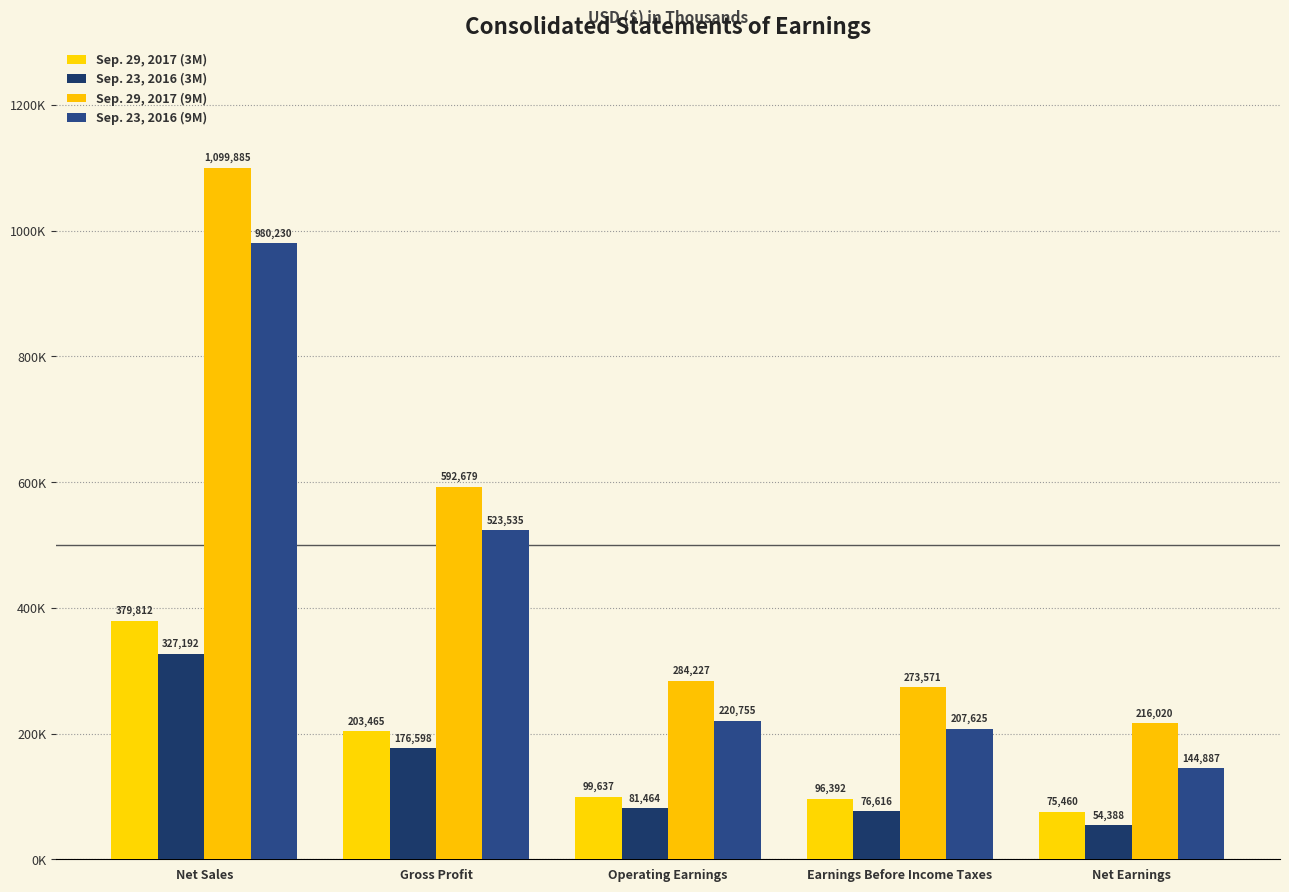

Are the bars grouped side by side (vs. stacked)?

Yes